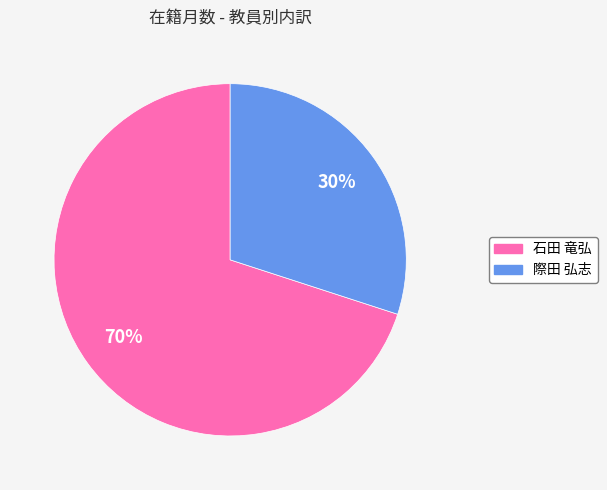

How many segments does this pie chart have?

2